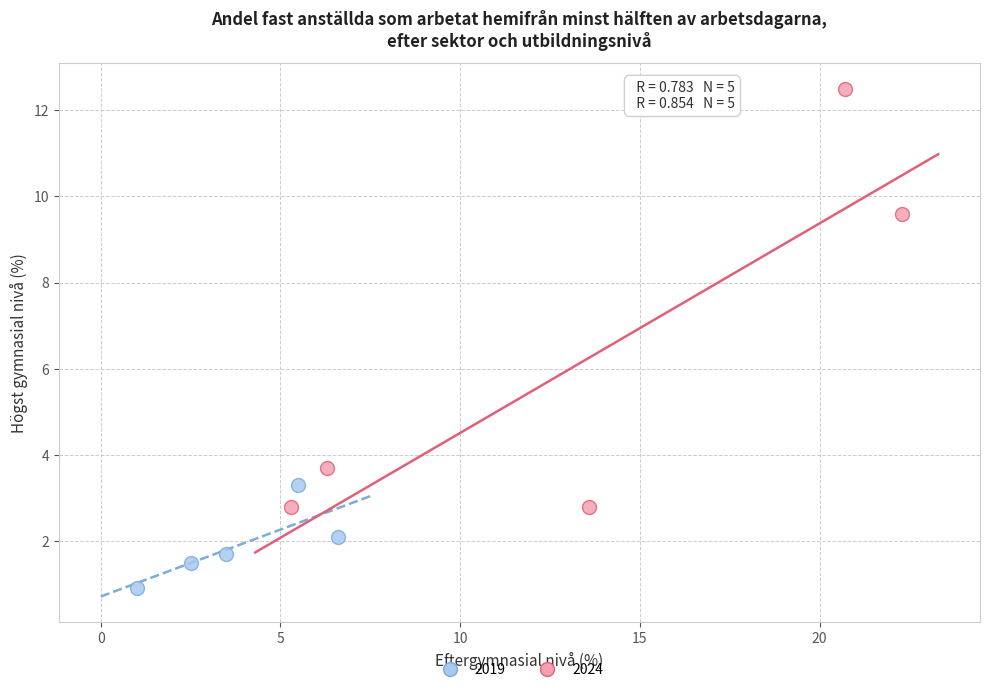

What are all the series names shown in the legend?

2019, 2024